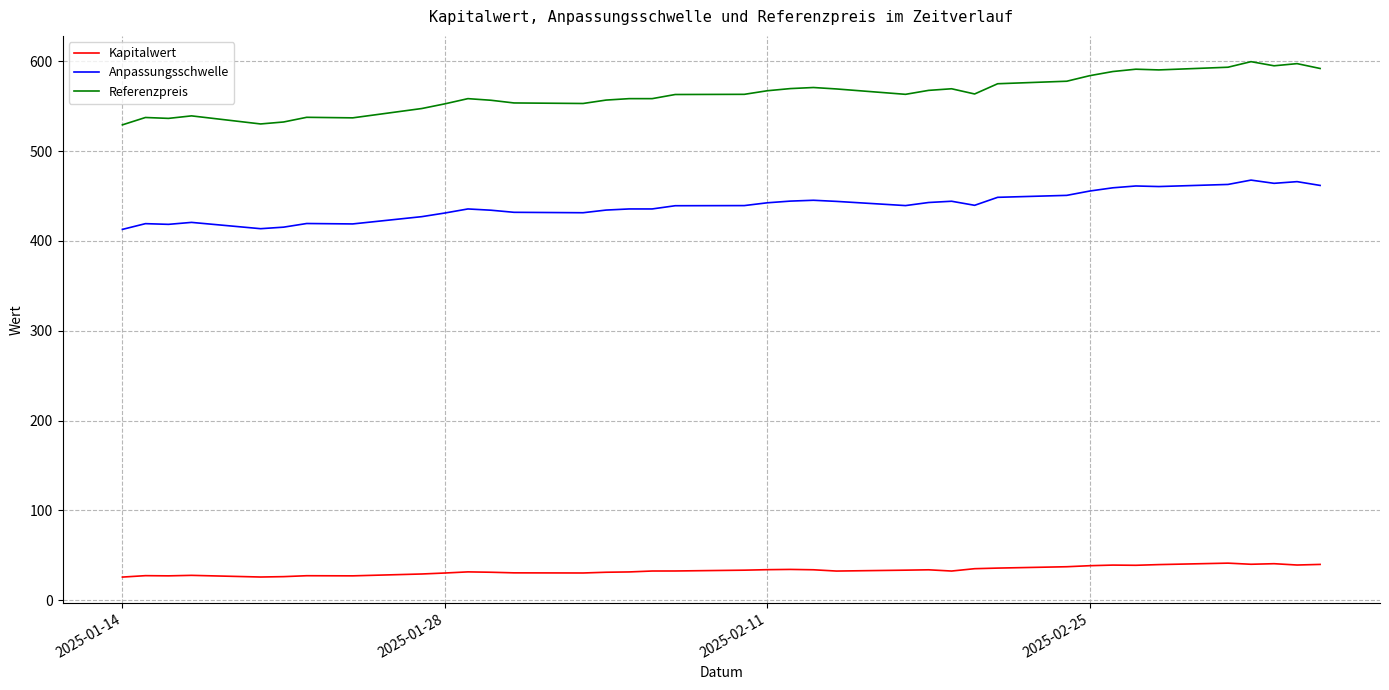

What is the difference between the maximum and minimum values in the Anpassungsschwelle series?

54.9